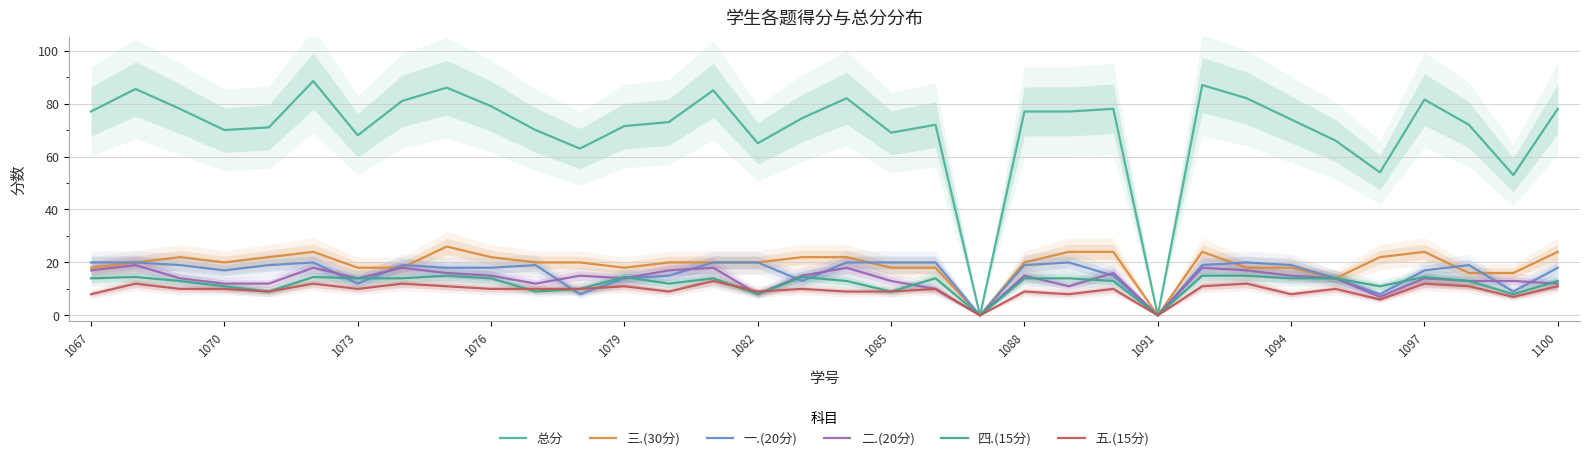

What is the sum of all 总分 values?

2388.5